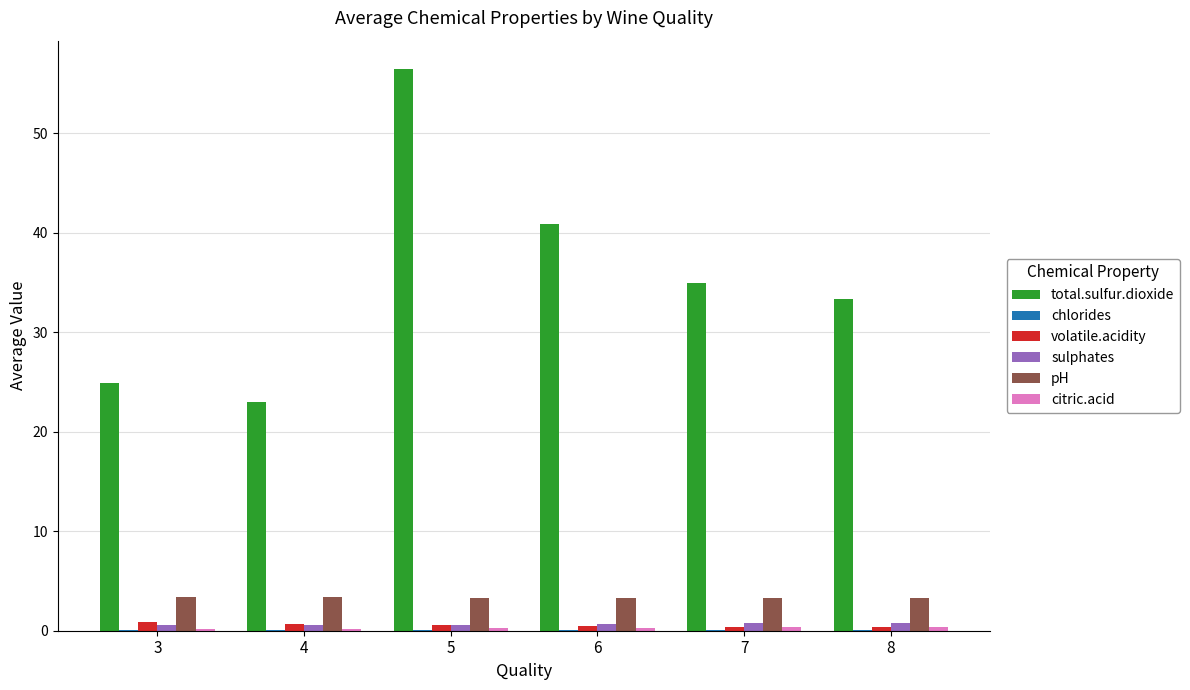

What is the greatest value displayed?

56.5